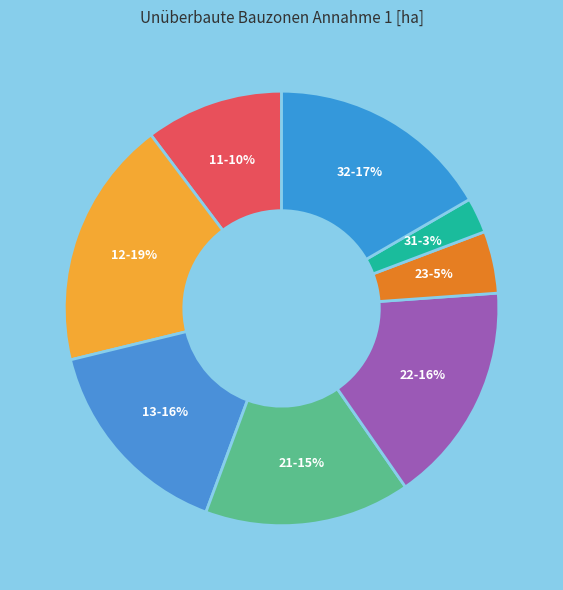

What is the largest slice in the pie chart?

12